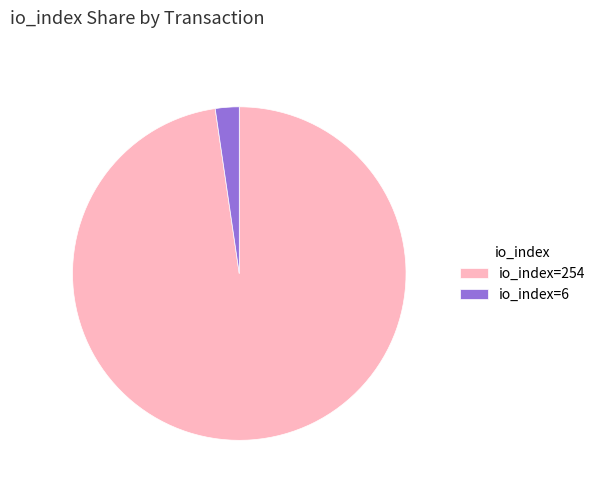

Combined, do io_index=254 and io_index=6 account for over 50%?

Yes